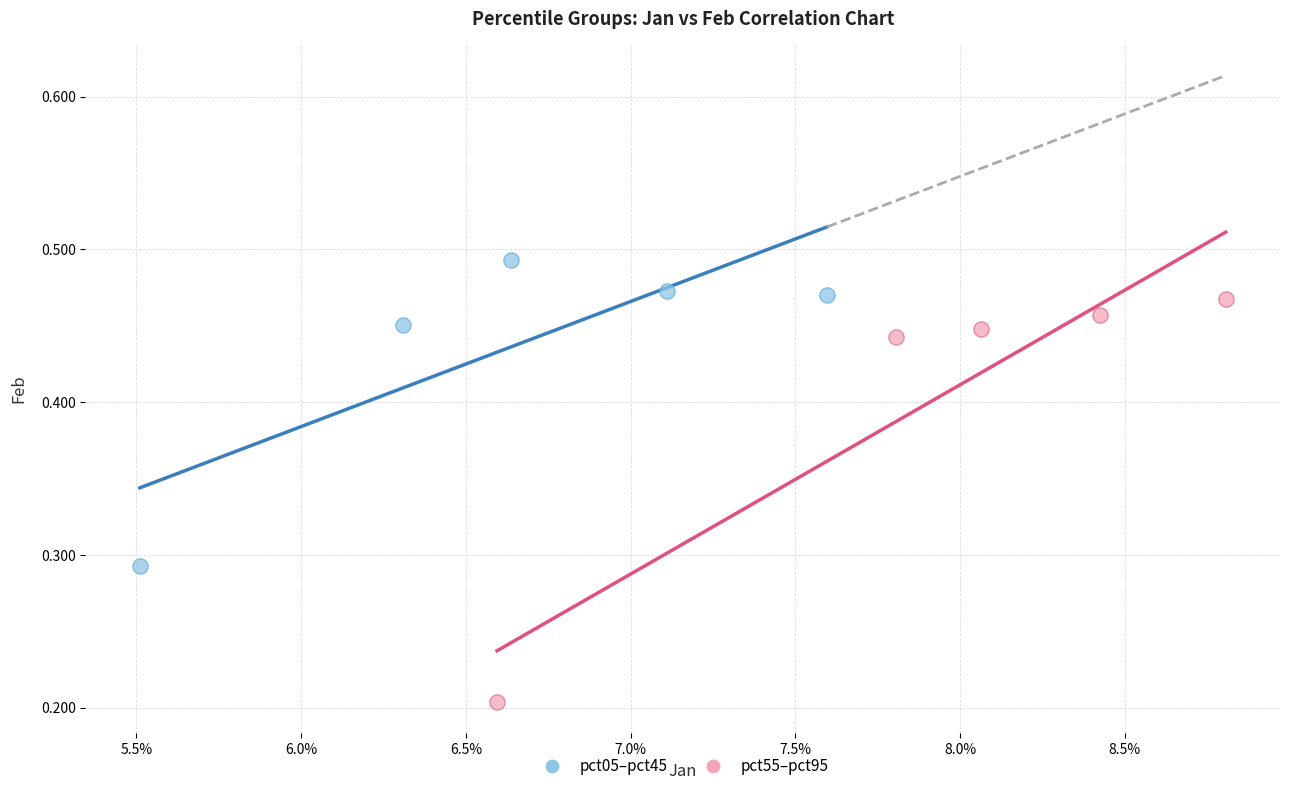

Which series contains the highest Y value?

pct05–pct45